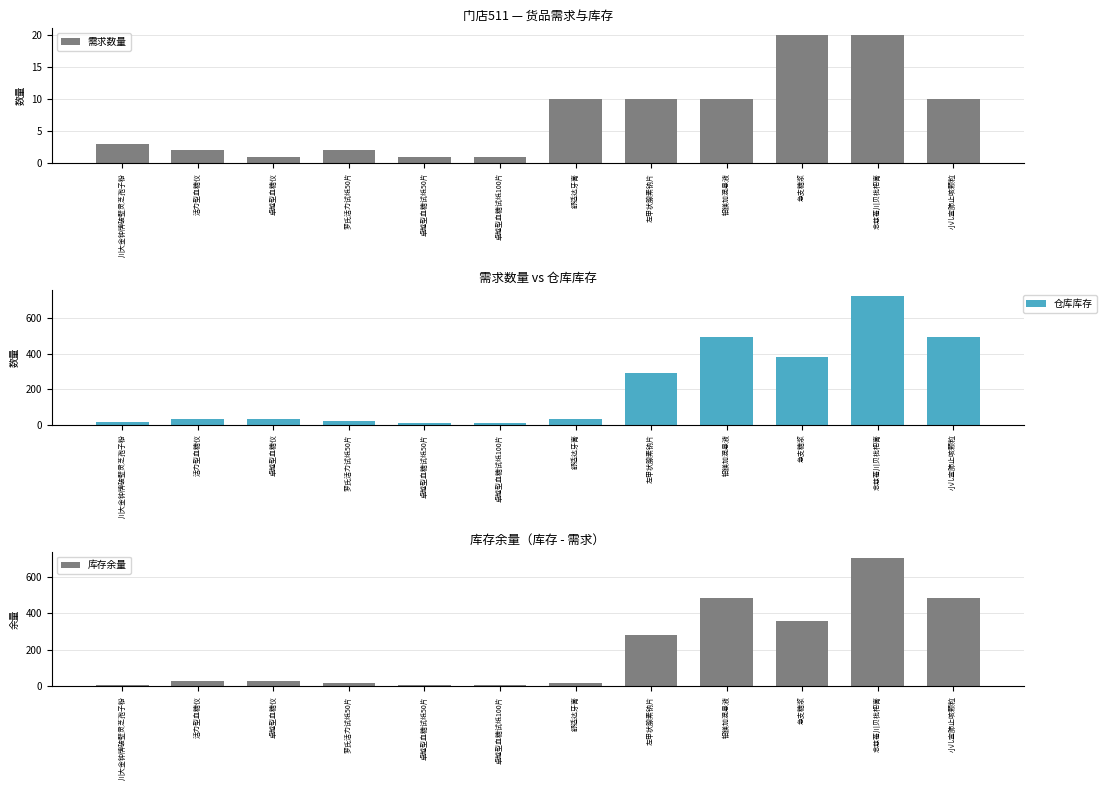

Reading right to left, what are all the values shown in this chart?

需求数量: 10	20	20	10	10	10	1	1	2	1	2	3
仓库库存: 492	722	379	492	292	30	10	10	20	30	30	12
库存余量: 482	702	359	482	282	20	9	9	18	29	28	9